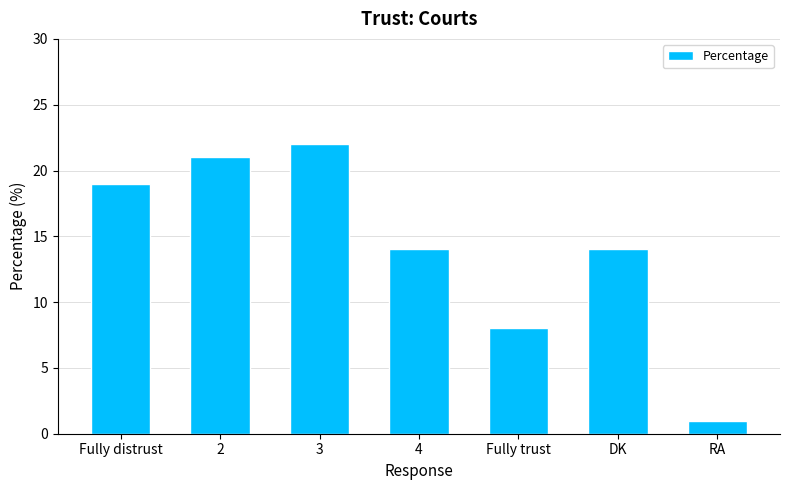

Reading right to left, what are all the values shown in this chart?

RA=1	DK=14	Fully trust=8	4=14	3=22	2=21	Fully distrust=19